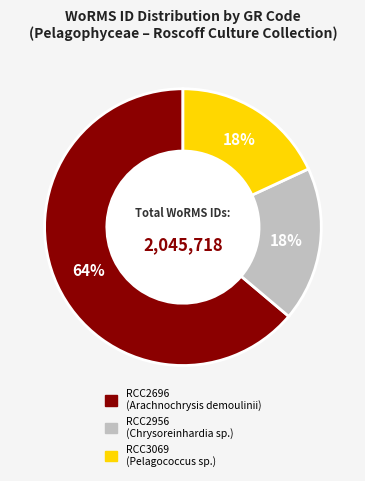

Which has a higher value, RCC2696 or RCC3069?

RCC2696